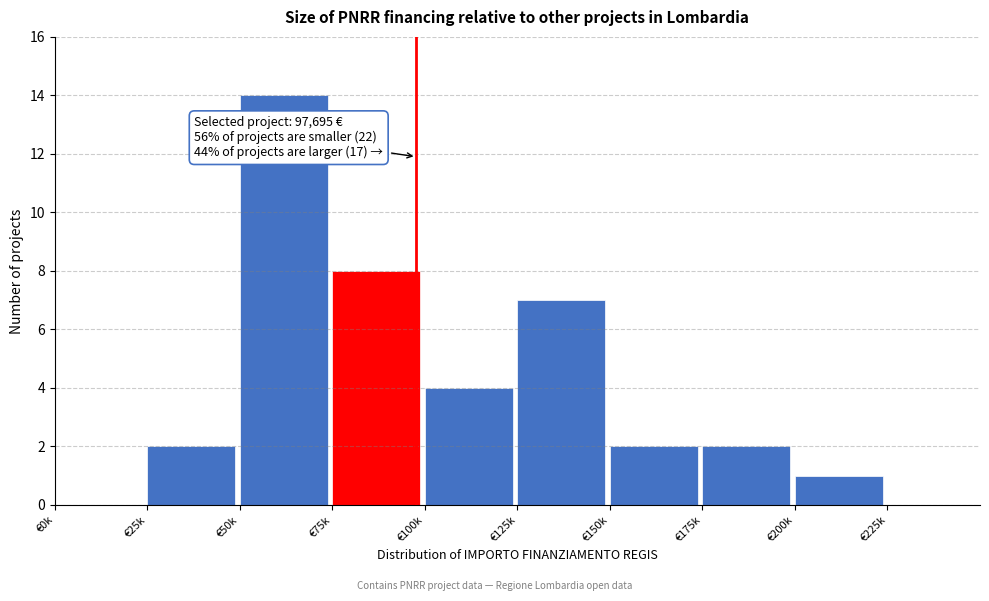

Reading right to left, extract all data points from this chart.

€225k=0	€200k=1	€175k=2	€150k=2	€125k=7	€100k=4	€75k=8	€50k=14	€25k=2	€0k=0